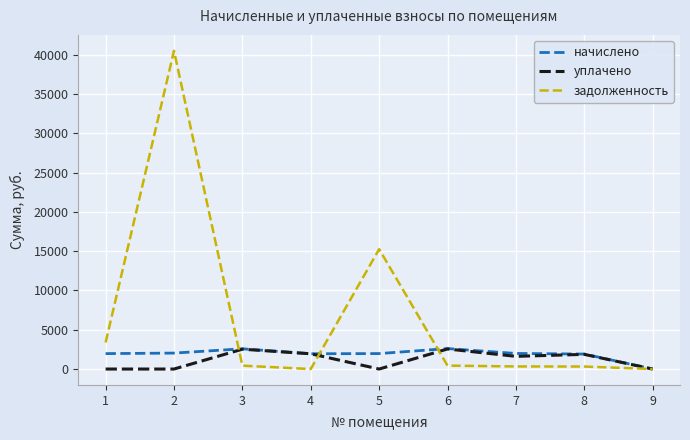

Between 2 and 3, which series saw the biggest shift?

задолженность